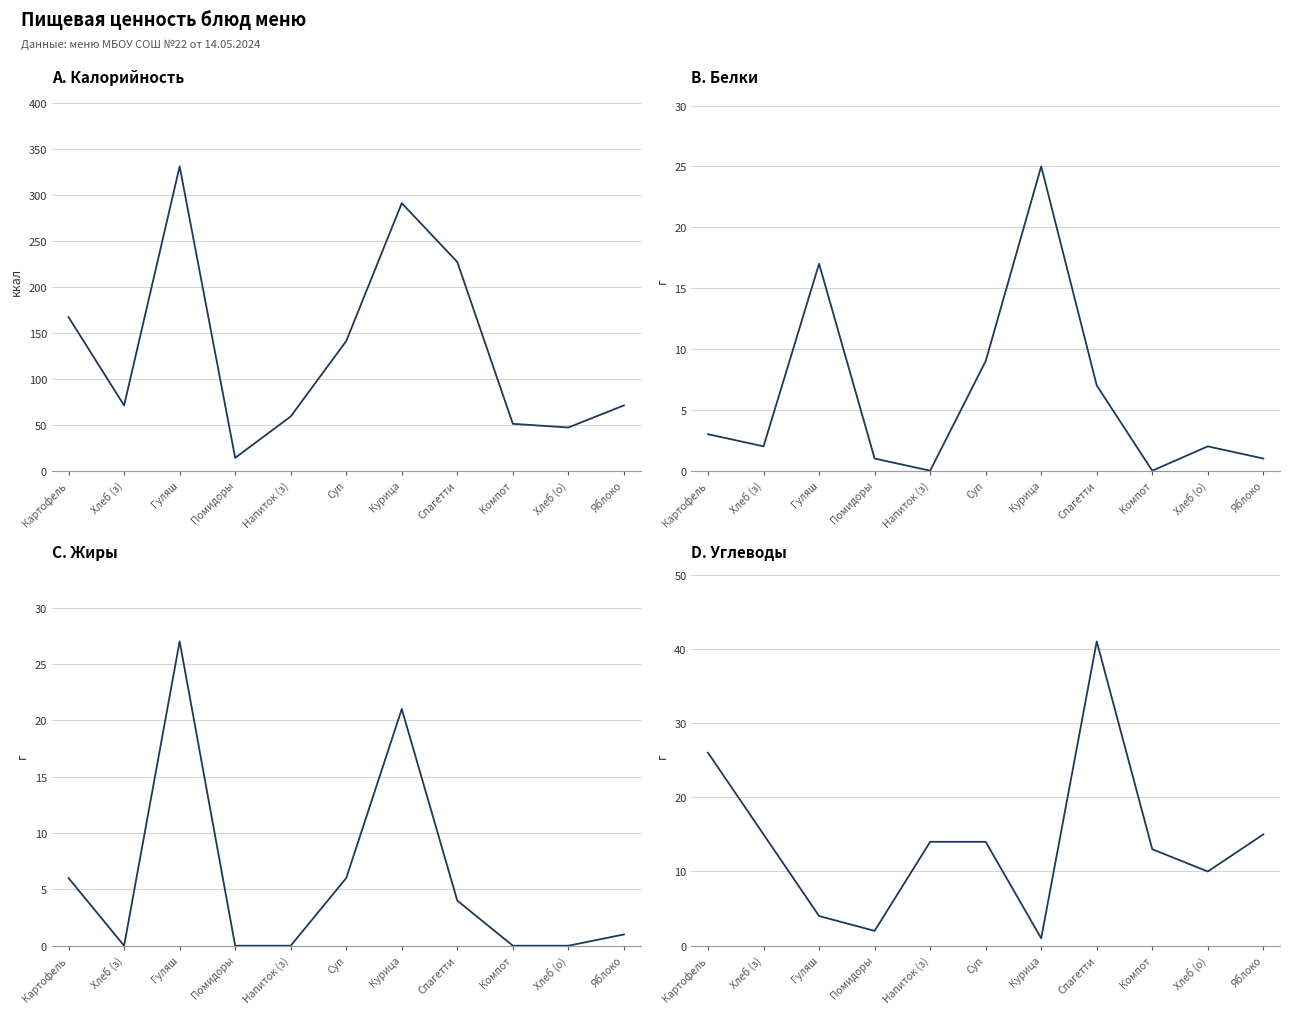

How many data points in B. Белки are less than 2?

4